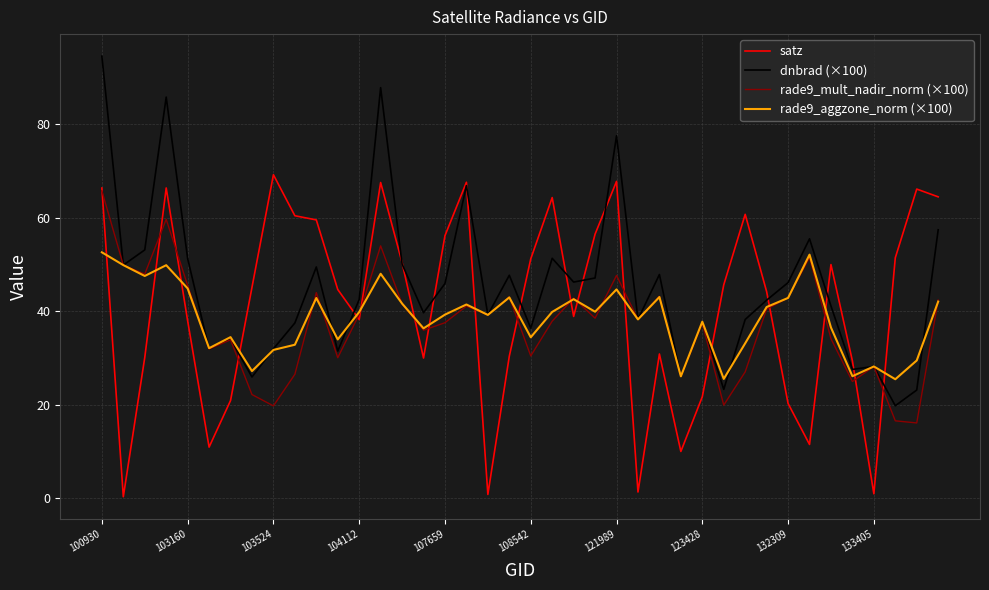

What is the maximum value for rade9_mult_nadir_norm (×100)?

65.8